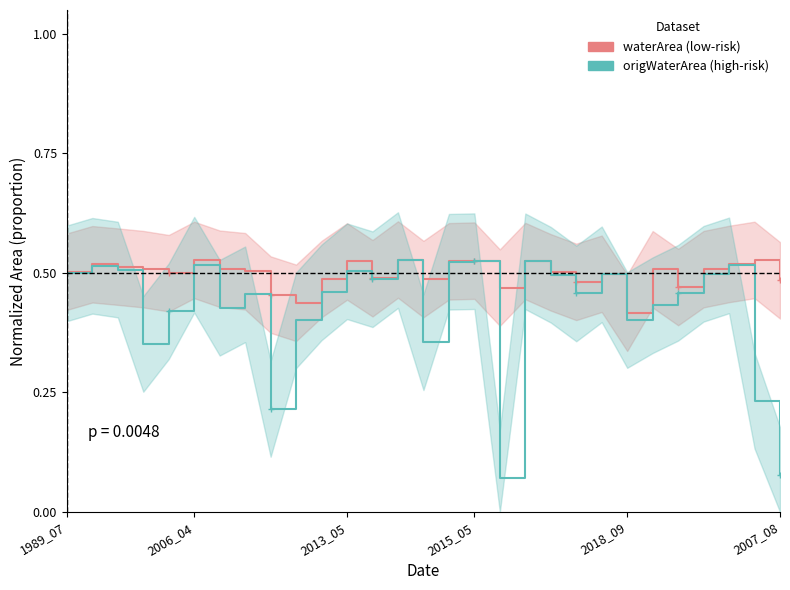

Is the value of origWaterArea (high-risk) at 6 greater than the value of waterArea (low-risk) at 10?

No